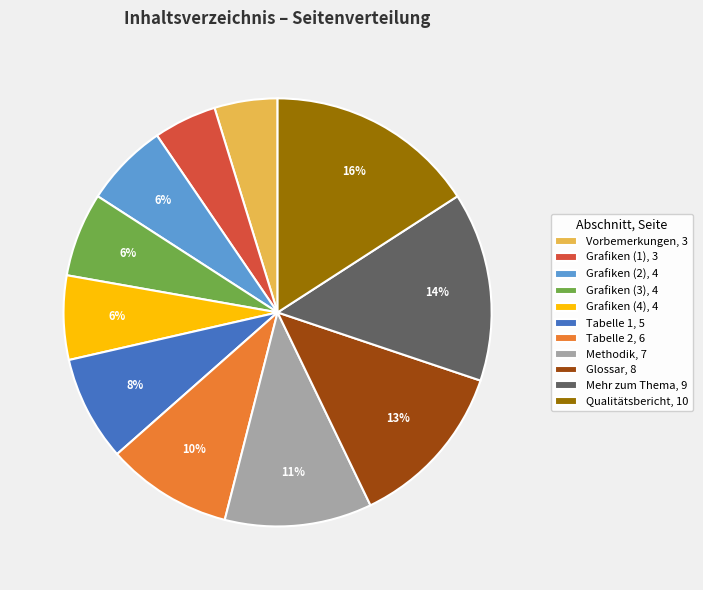

Count the number of slices in the pie.

11